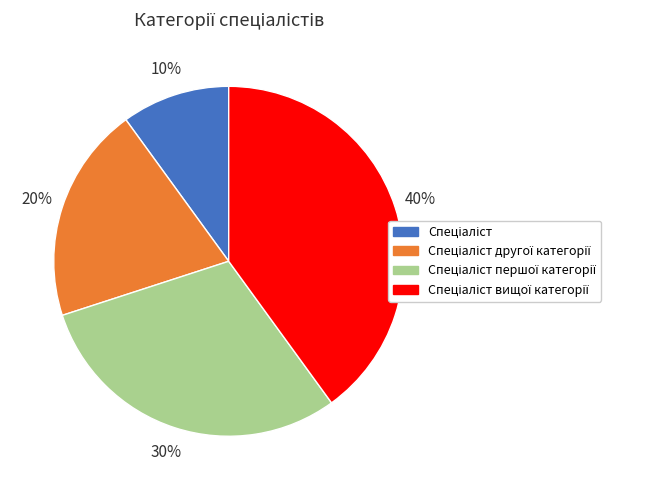

Count the number of slices in the pie.

4